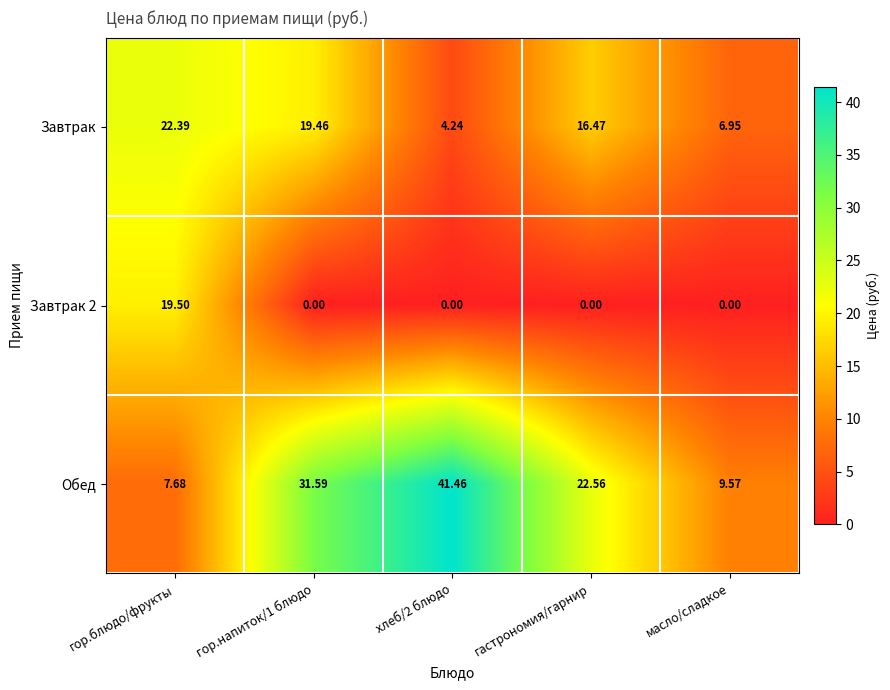

Which series has the largest total across all categories?

Обед